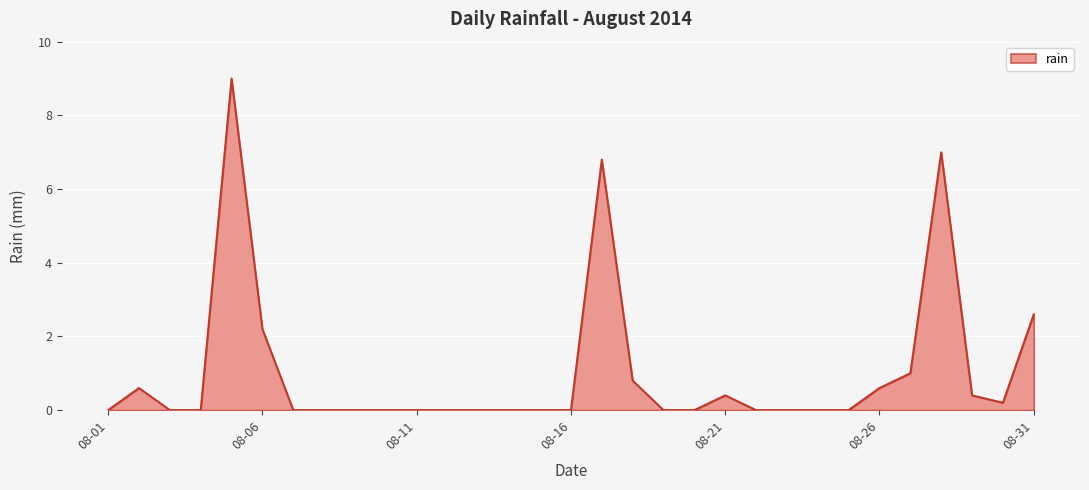

What is the greatest value displayed?

9.0